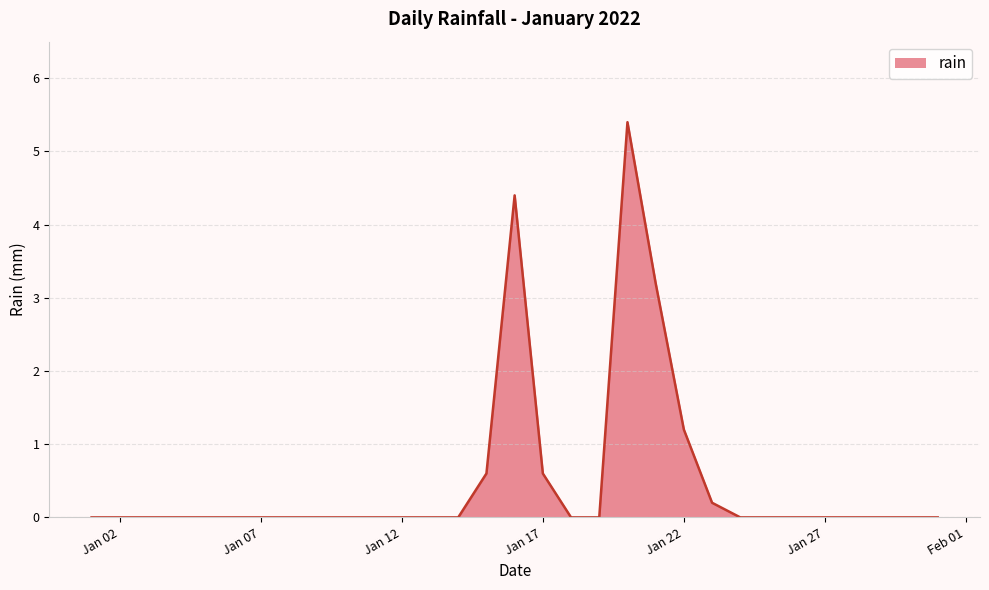

What is the maximum value shown in the chart?

5.4